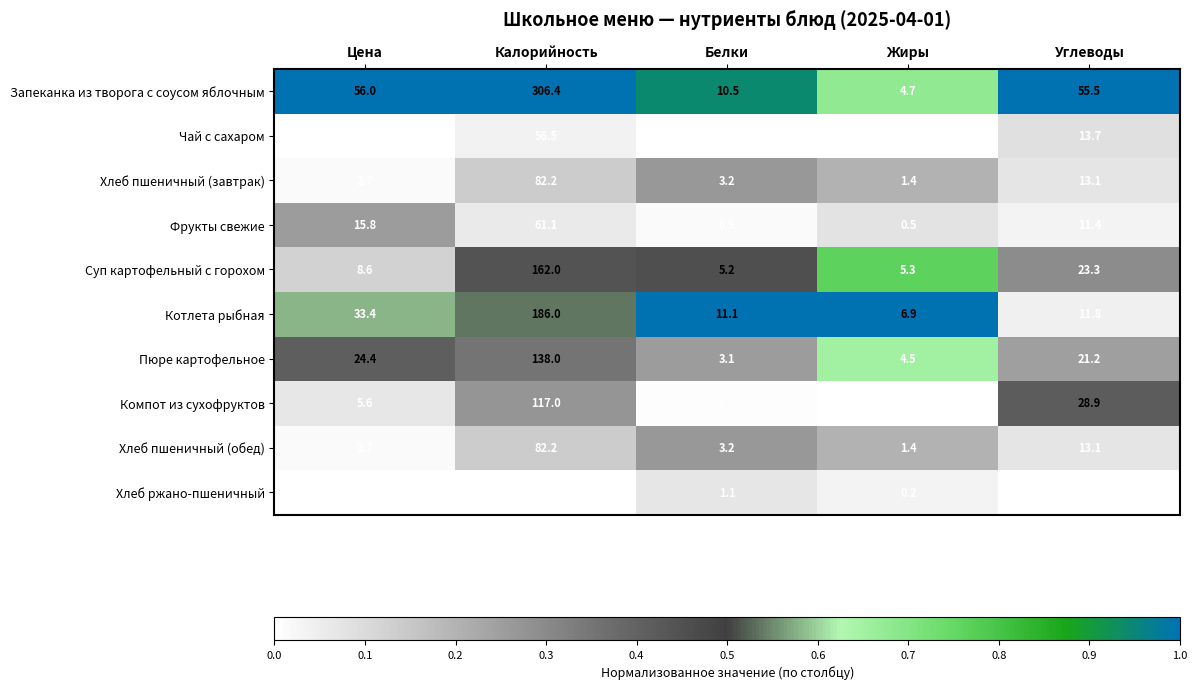

At which category does the chart reach its minimum across all series?

Жиры